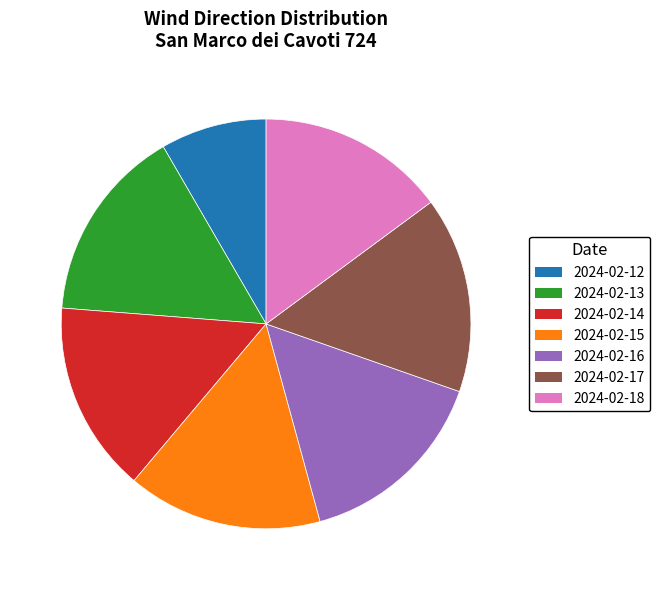

Do 2024-02-17 and 2024-02-15 together represent more than half of the pie?

No